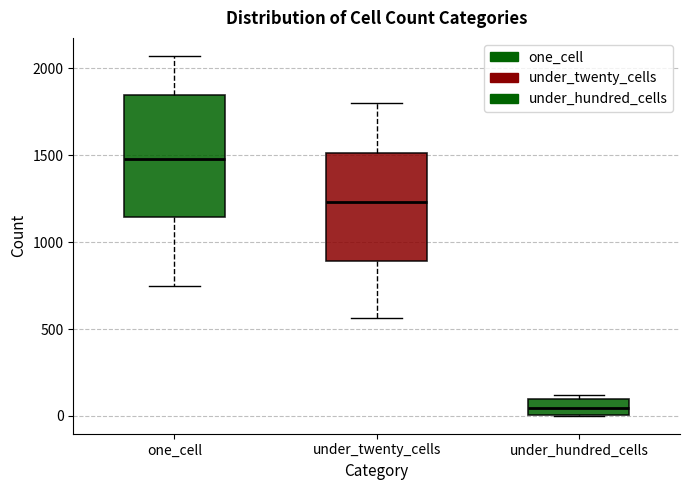

Which box has the lowest median line?

under_hundred_cells